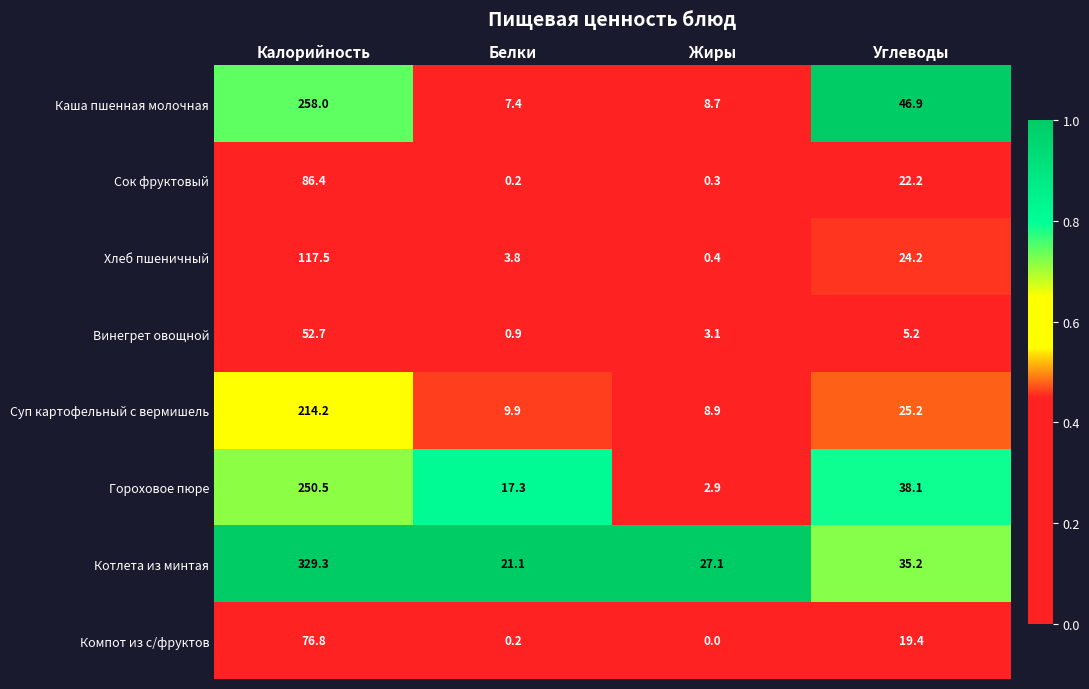

Which series has the largest range (max minus min)?

Котлета из минтая